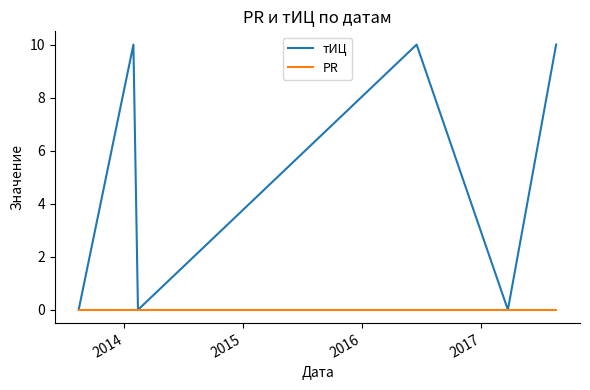

Which series has the largest total across all categories?

тИЦ